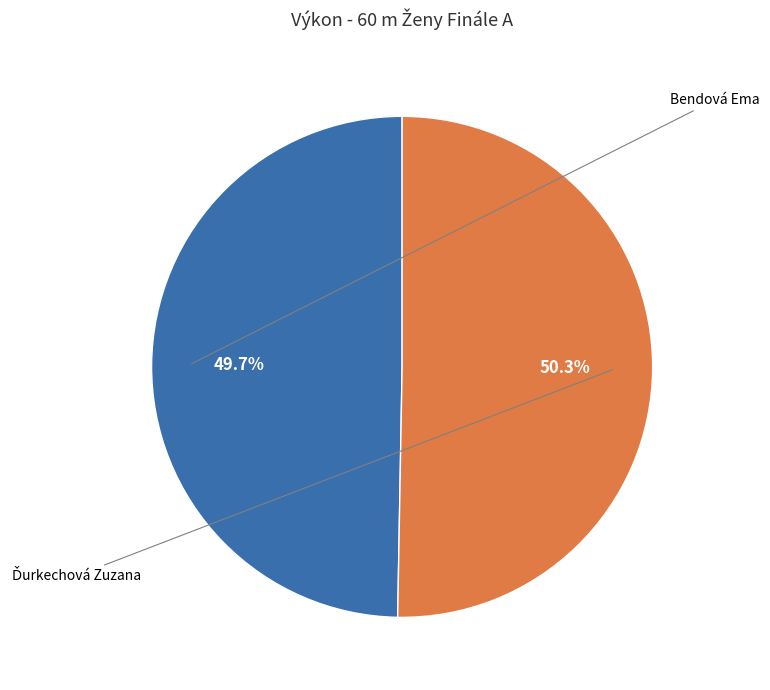

Is there any slice that represents more than half of the pie?

Yes